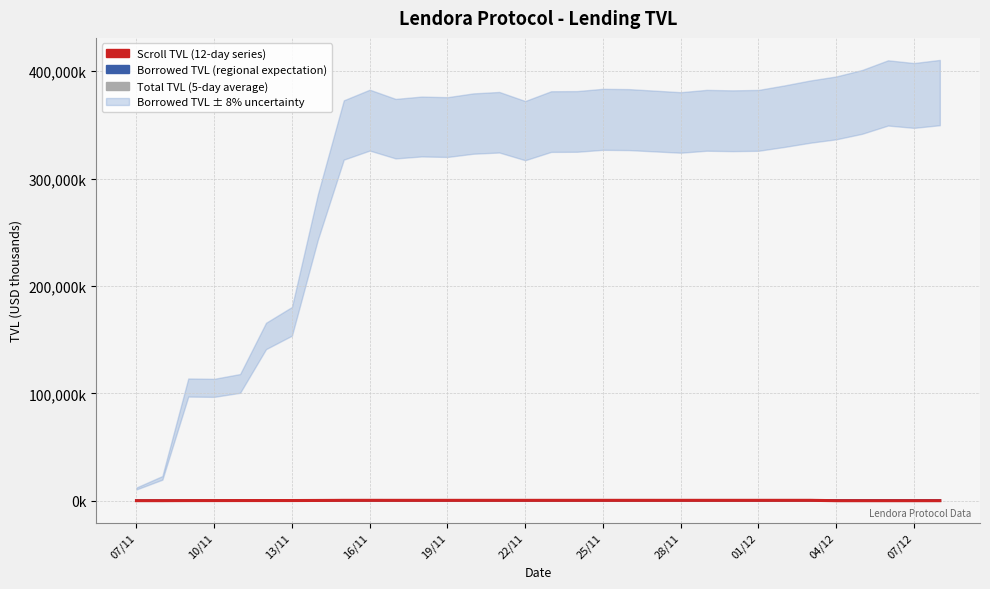

Where is the first local minimum for Scroll TVL (12-day series)?

07/12